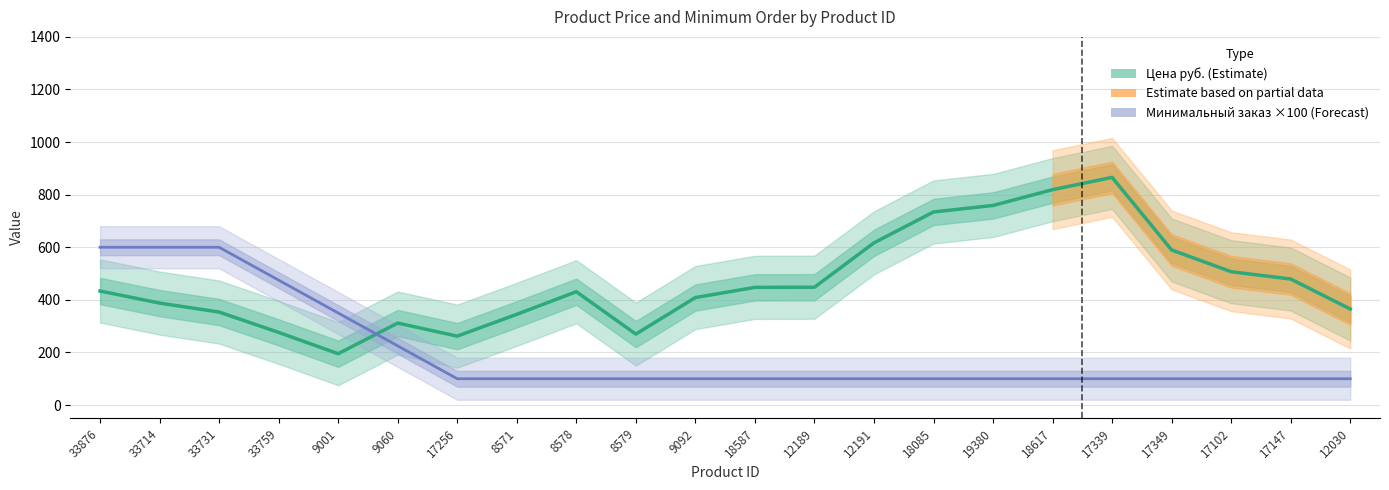

How many data points in Цена руб. are above 433?

11